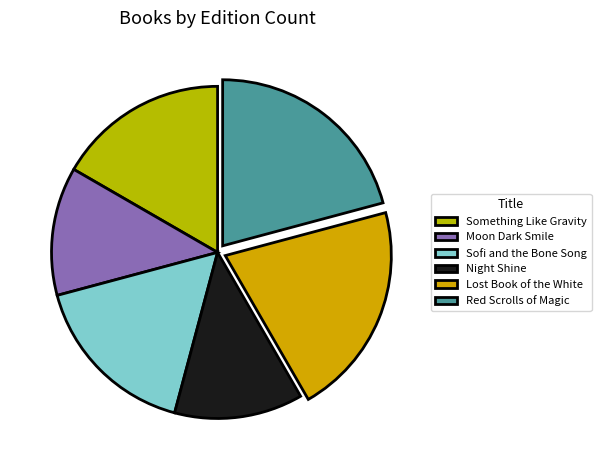

To the nearest percent, what percentage of the pie is Moon Dark Smile?

12%